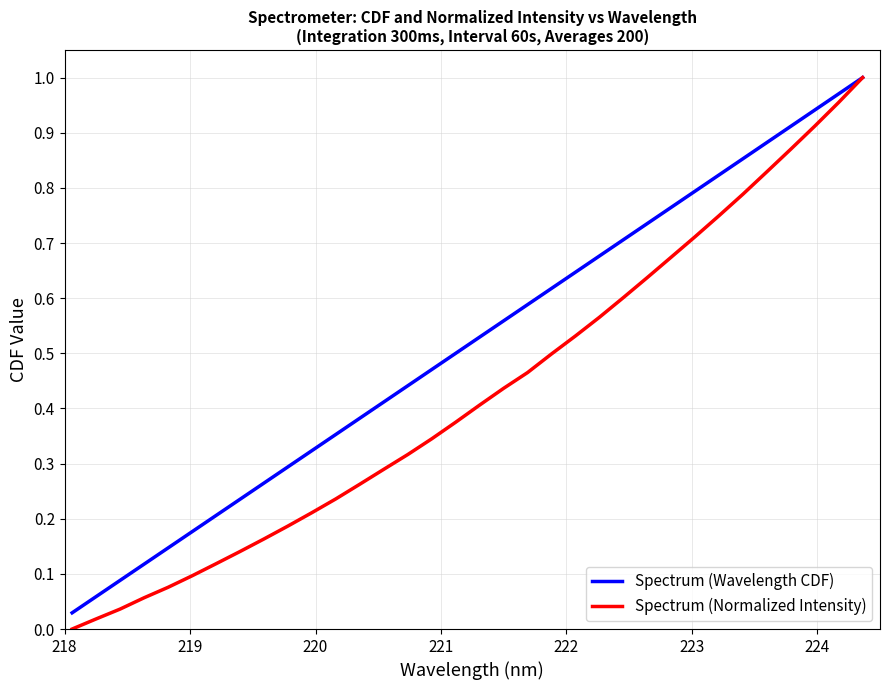

What are all the series names shown in the legend?

Spectrum (Wavelength CDF), Spectrum (Normalized Intensity)